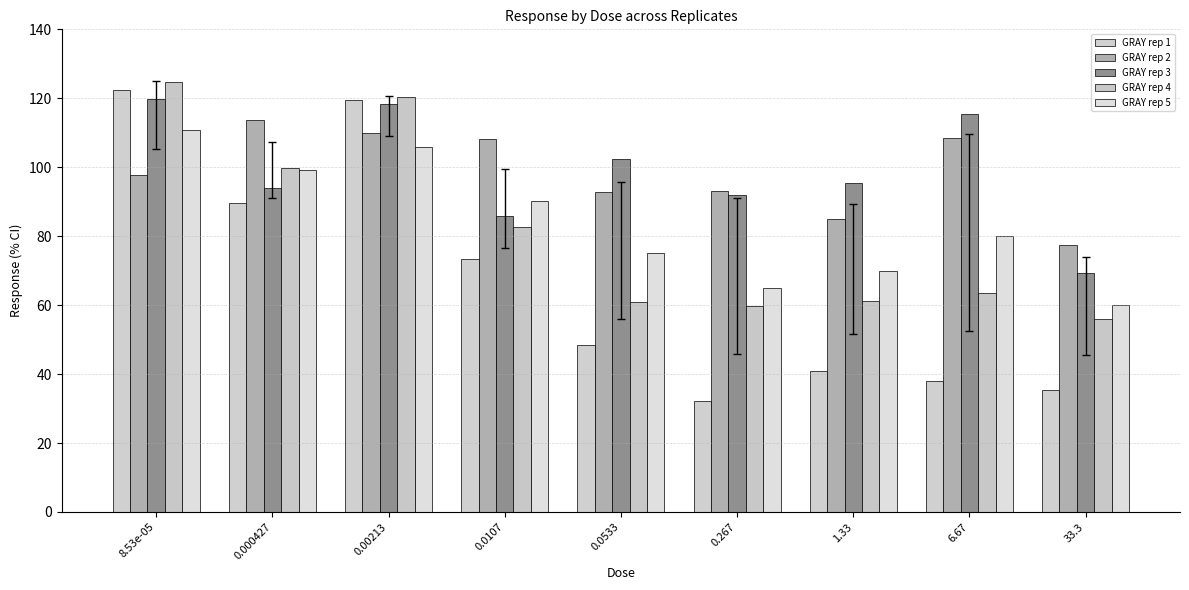

True or false: GRAY rep 2 has a value of 173.0 at 8.53e-05.

False